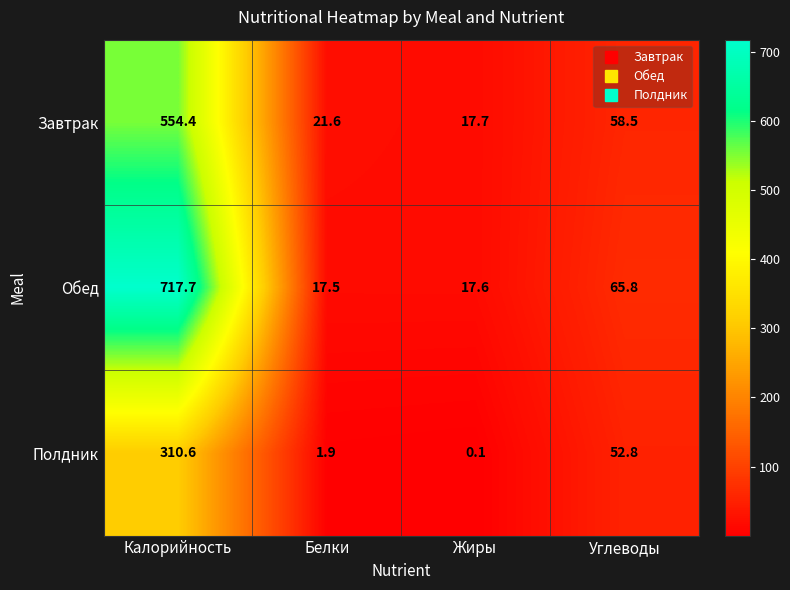

How many categories are shown in the chart?

4